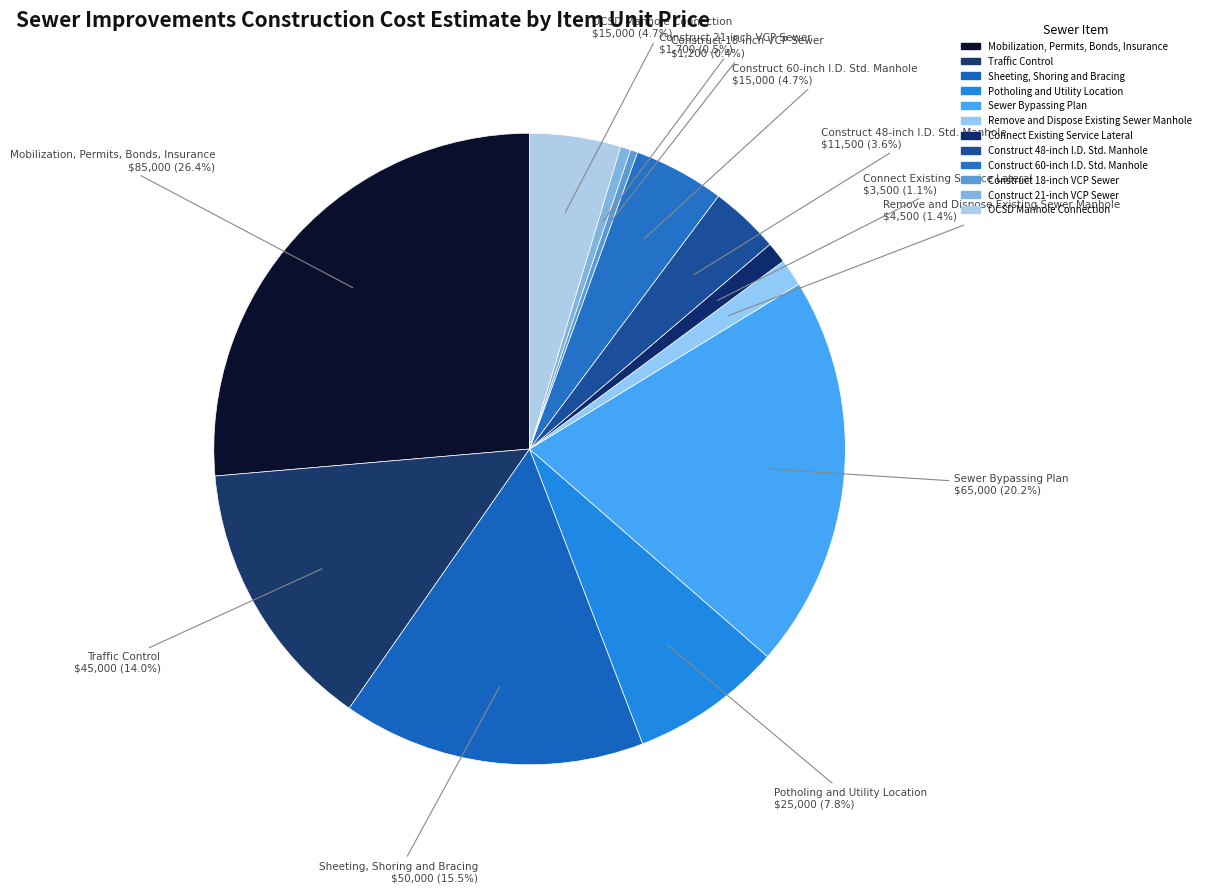

Does any single category account for the majority?

No